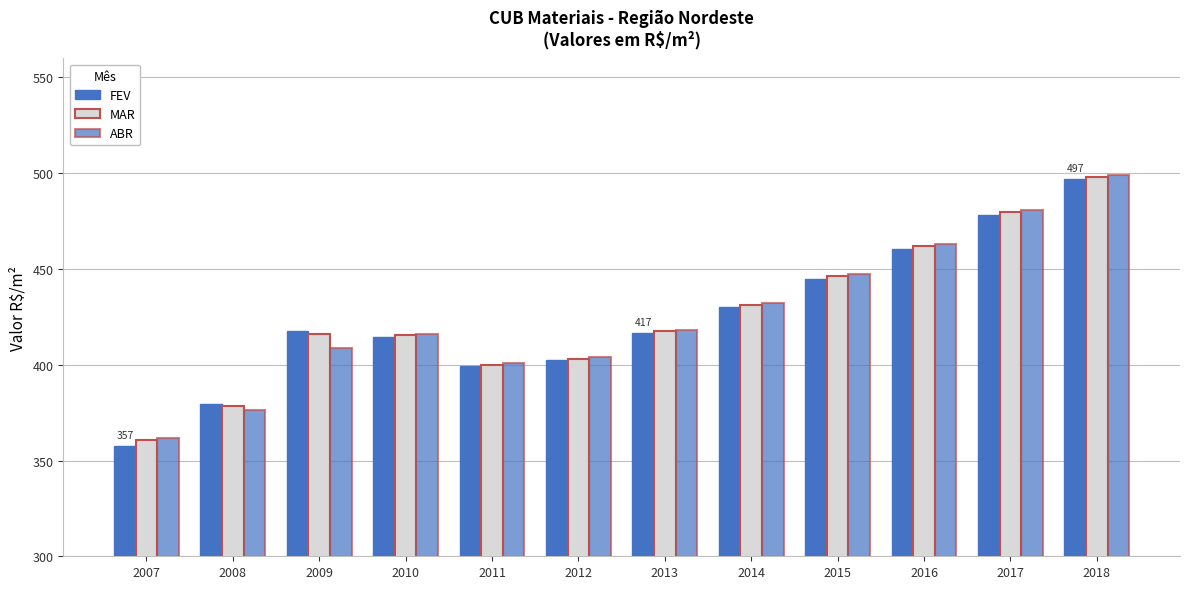

How many groups of bars are there?

12